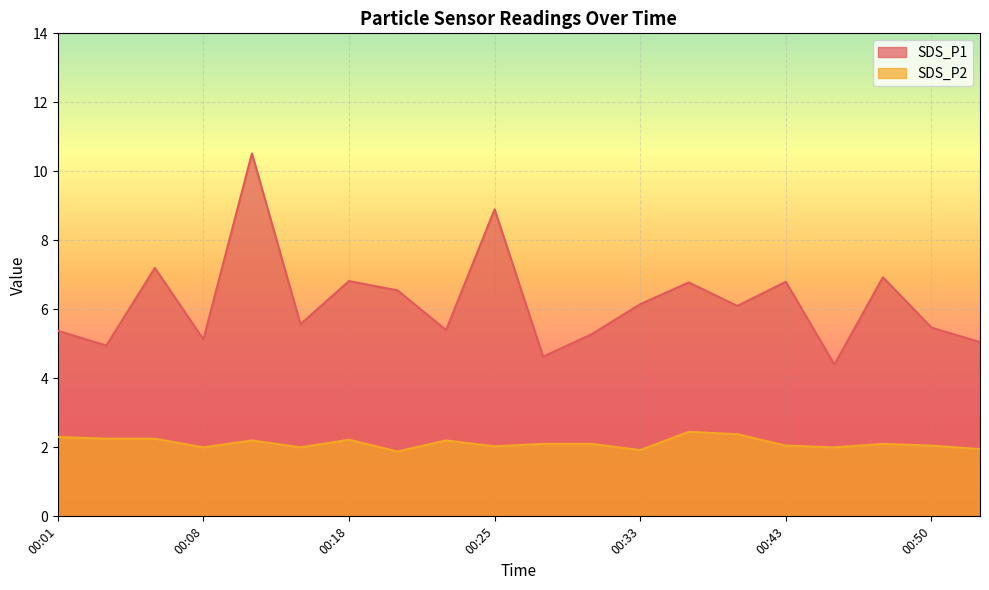

Where does the SDS_P2 series first go above 2?

00:01